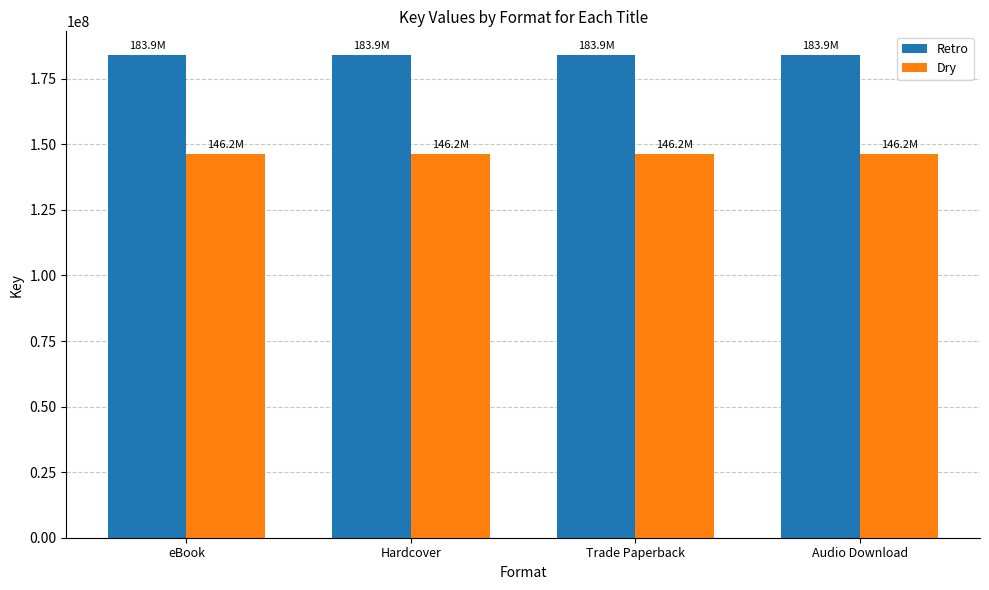

What value does the Dry series have at eBook?

146176983